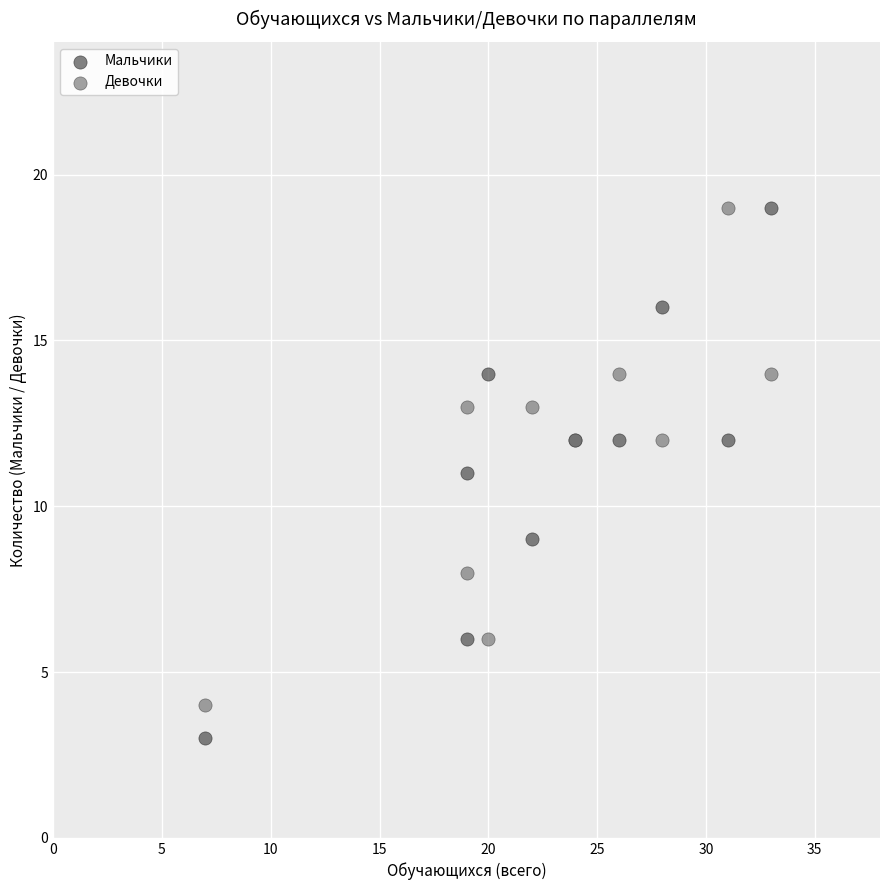

Which series contains the lowest Y value?

Мальчики